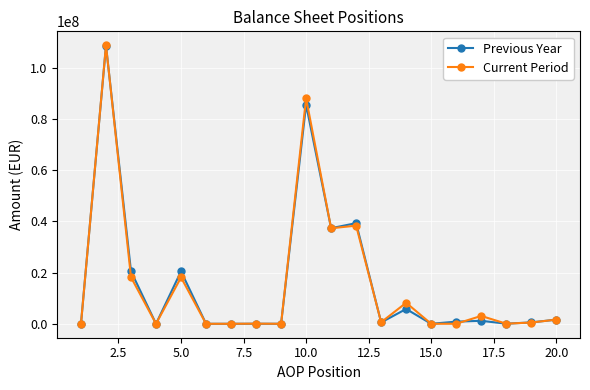

Which series has the widest spread of values?

Current Period